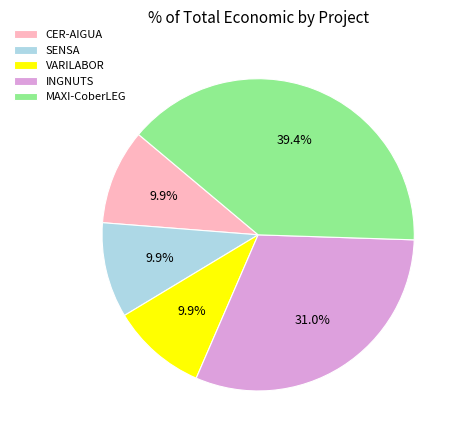

Does MAXI-CoberLEG account for over 50% of the chart?

No